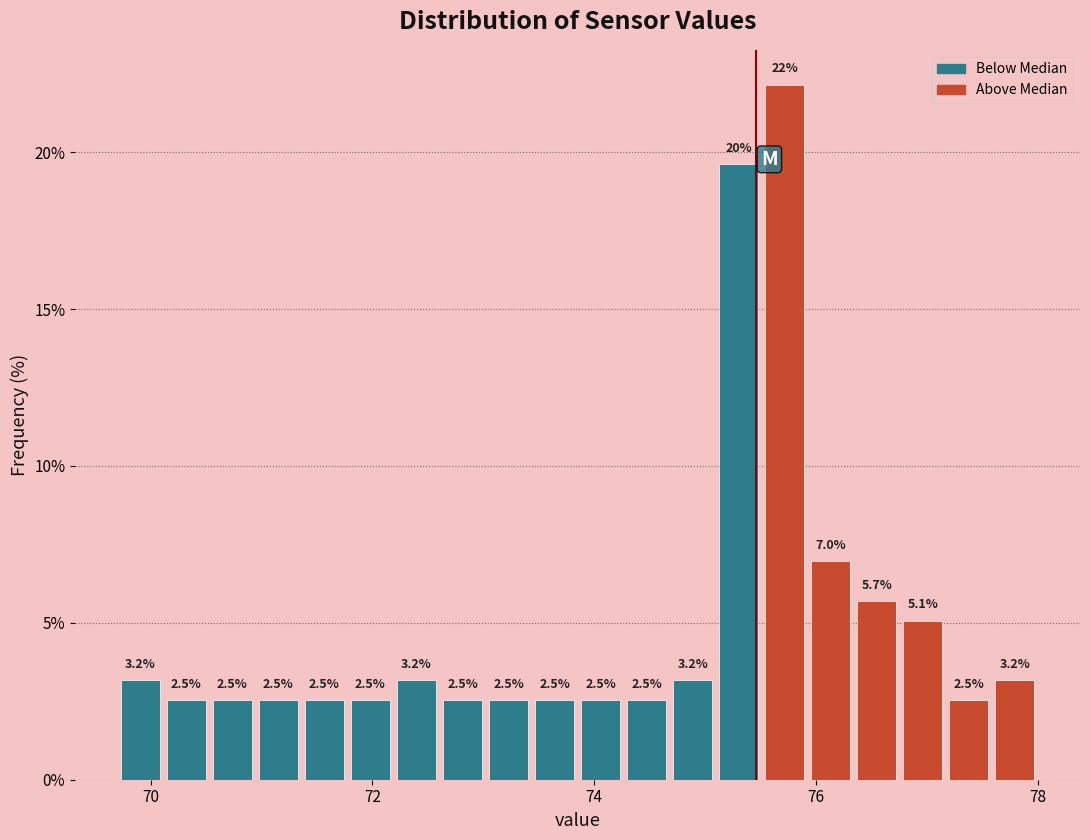

Around what value on the x-axis is the tallest bar? Give the approximate position of its centre, as read against the axis.

75.8